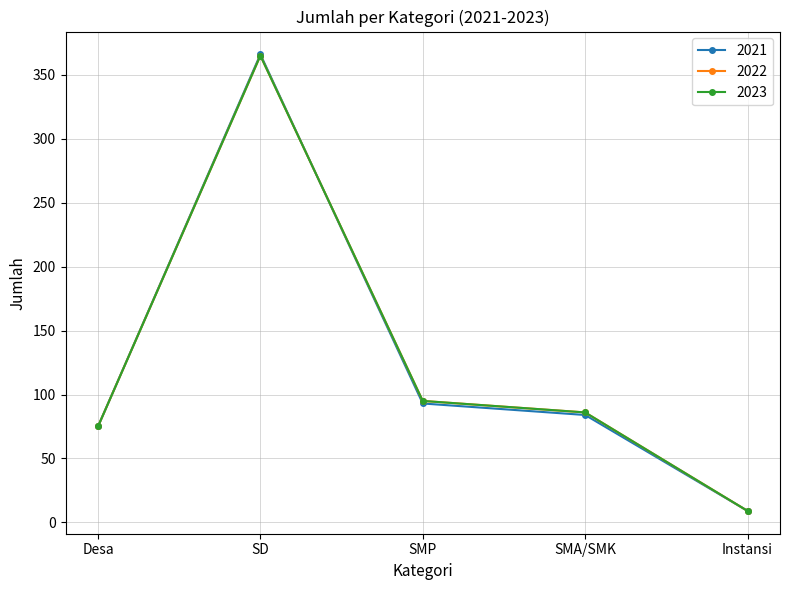

Between Desa and SMA/SMK, which series saw the biggest shift?

2022